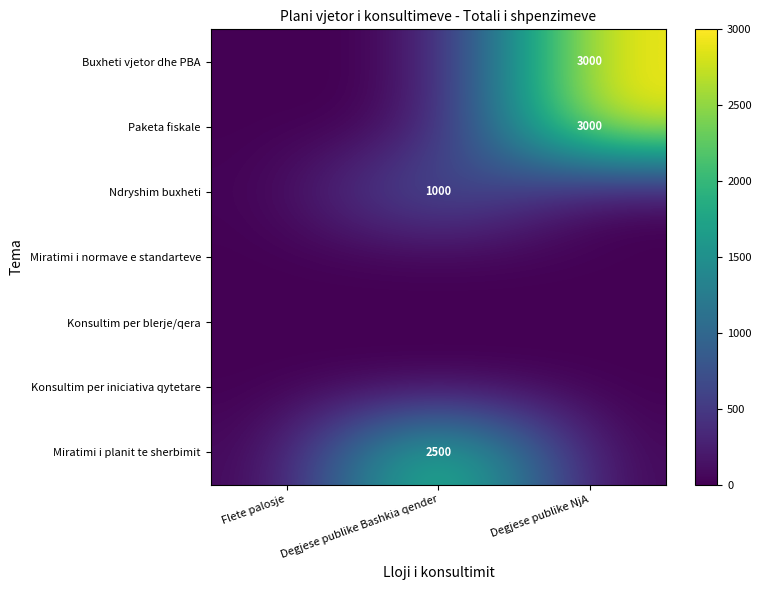

The Paketa fiskale series shows 2061 at Degjese publike NjA. True or false?

False